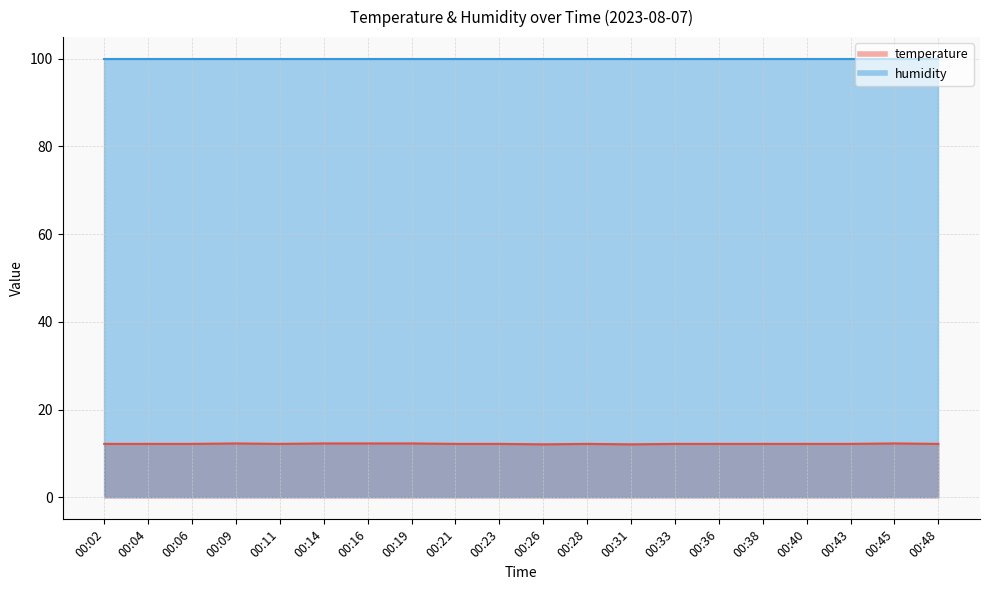

What is the average value?

12.2